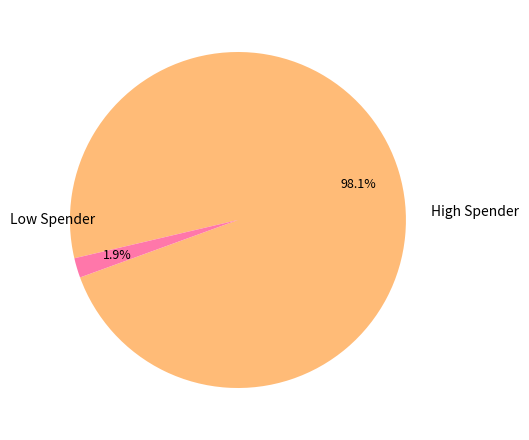

Is there any slice that represents more than half of the pie?

Yes